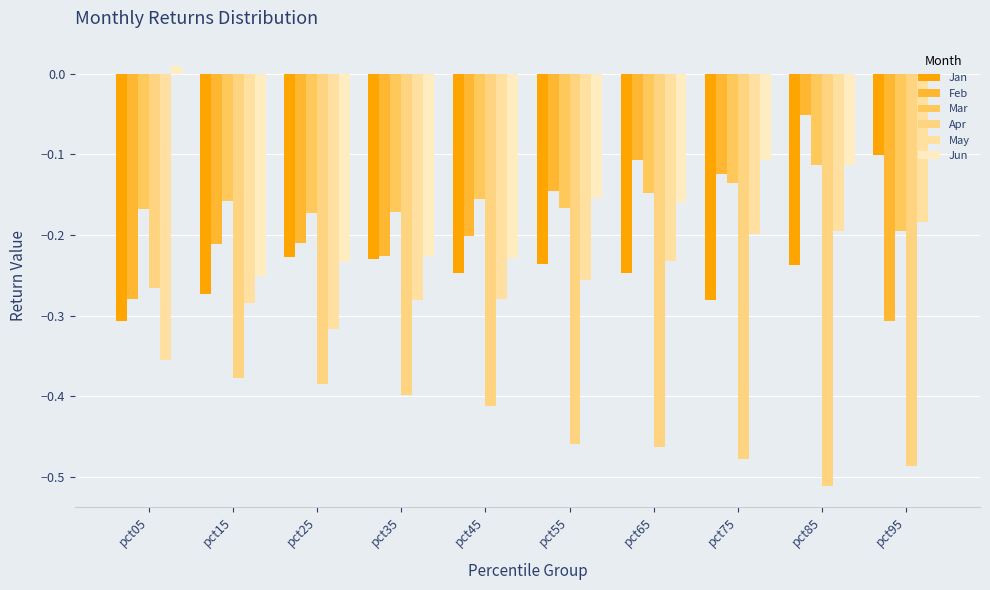

How many values in Jun are above zero?

1